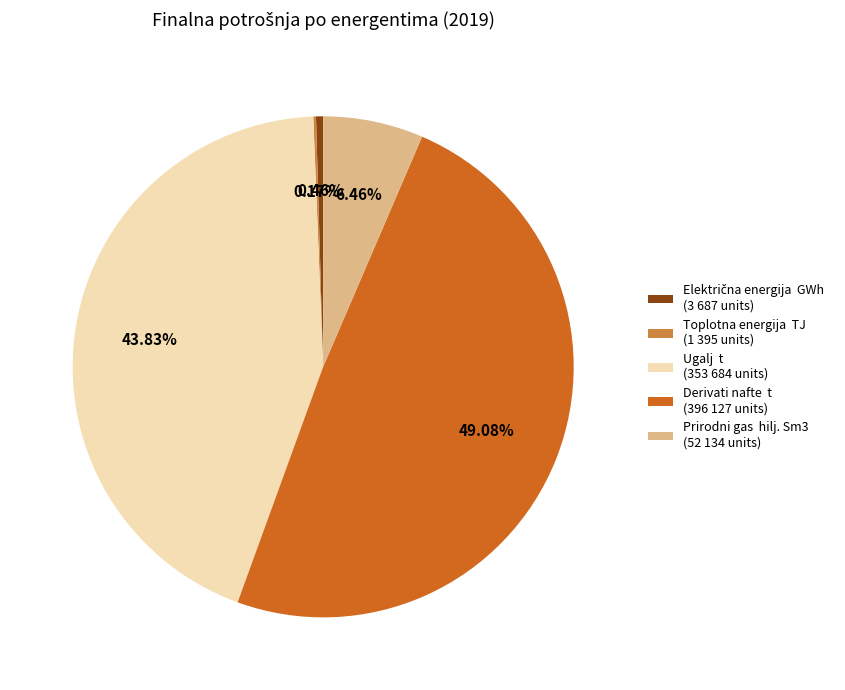

Between Derivati nafte t (396 127 units) and Ugalj t (353 684 units), which is larger?

Derivati nafte t (396 127 units)